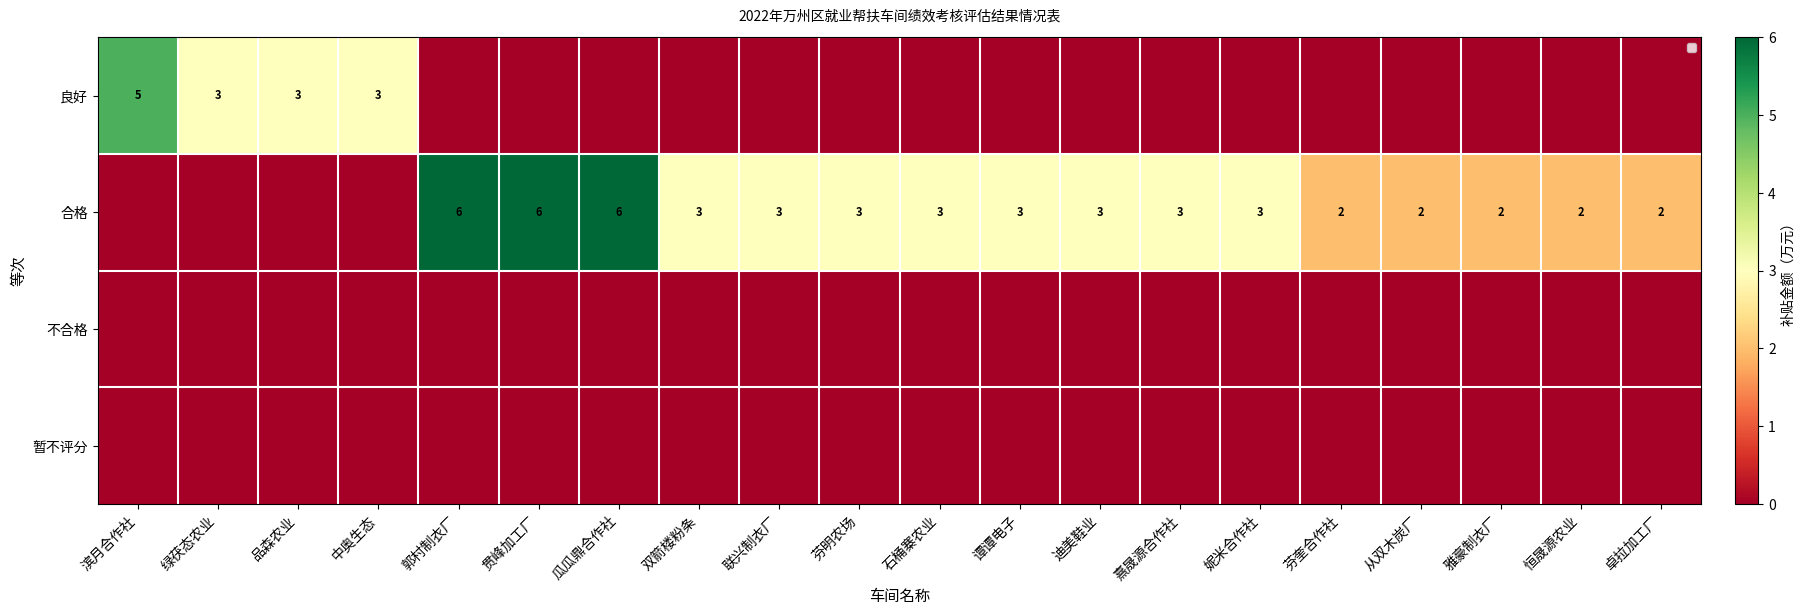

At how many categories does at least one series exceed 2?

15